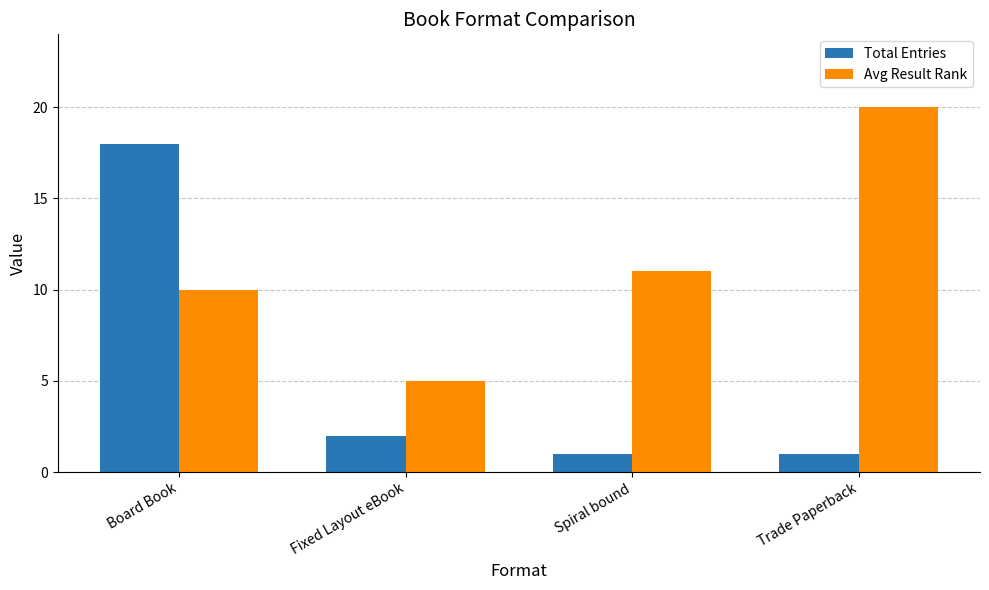

What is the difference between the Avg Result Rank values at Board Book and Fixed Layout eBook?

5